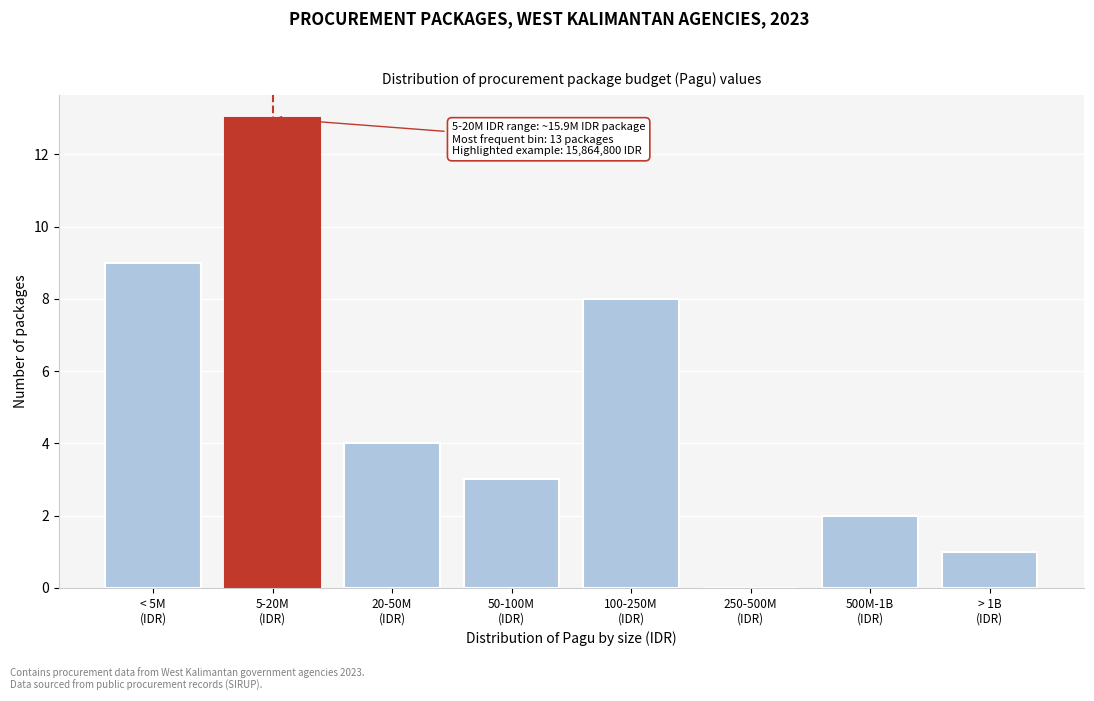

What is the maximum value shown in the chart?

13